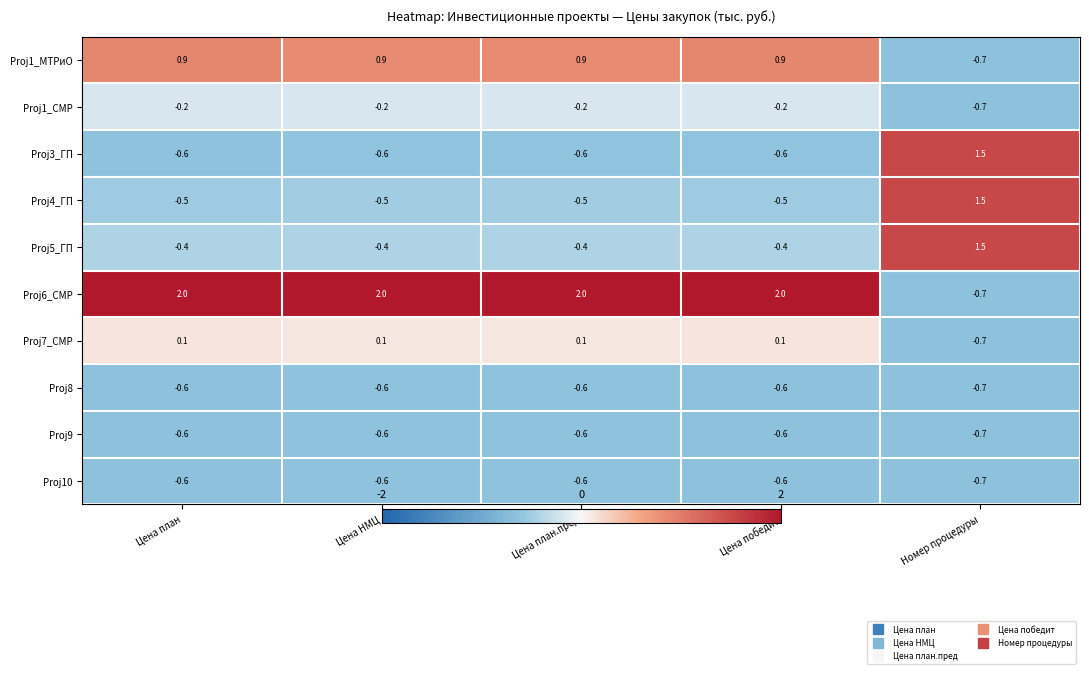

What is the total value across all series at Цена план.пред?

-0.5